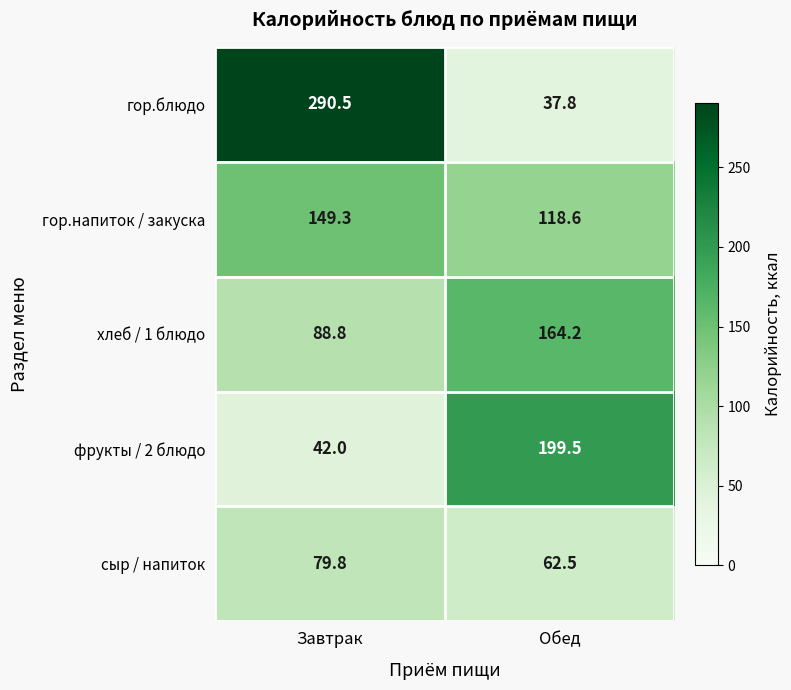

Between Завтрак and Обед, which series saw the biggest shift?

гор.блюдо